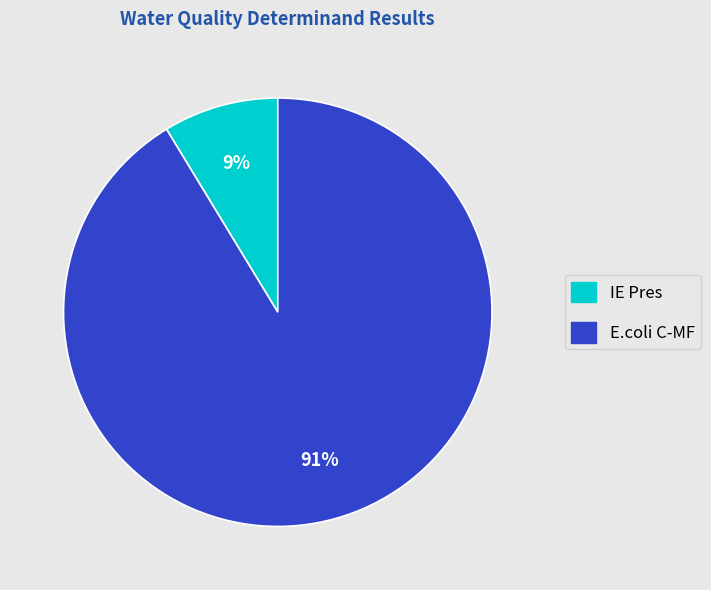

What is the majority slice?

E.coli C-MF